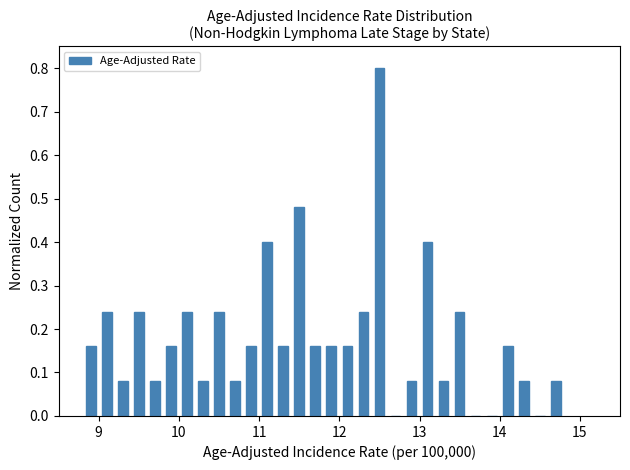

Around what value on the x-axis is the tallest bar? Give the approximate position of its centre, as read against the axis.

12.5